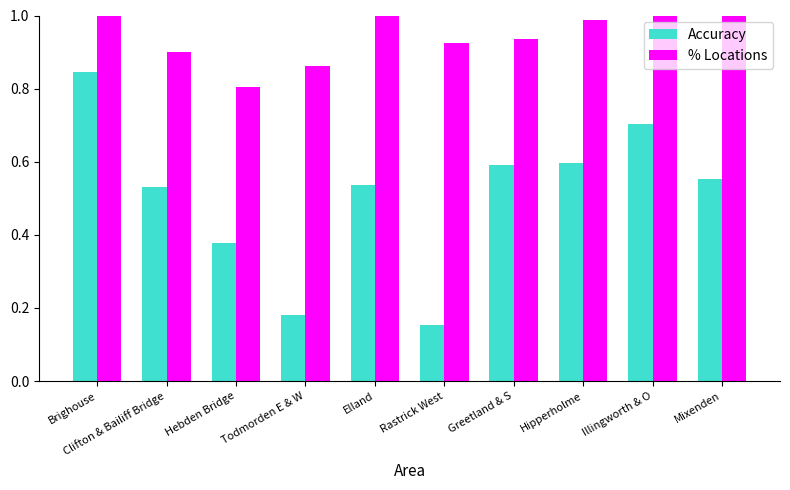

Rank the series at Hipperholme from highest to lowest value.

% Locations, Accuracy